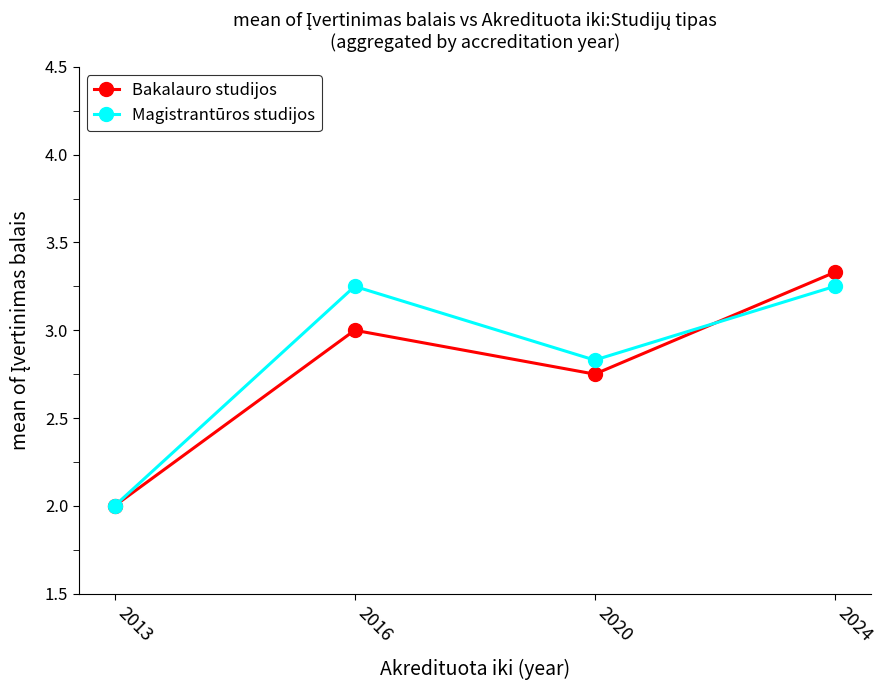

What is the value of the Bakalauro studijos point at the 1st from the left?

2.0